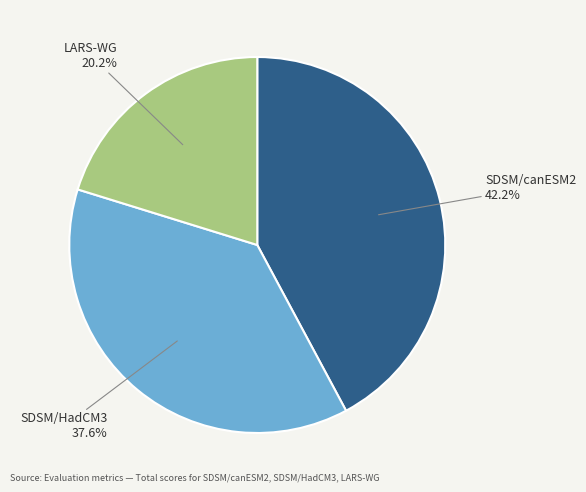

What is the smallest slice in the pie chart?

LARS-WG